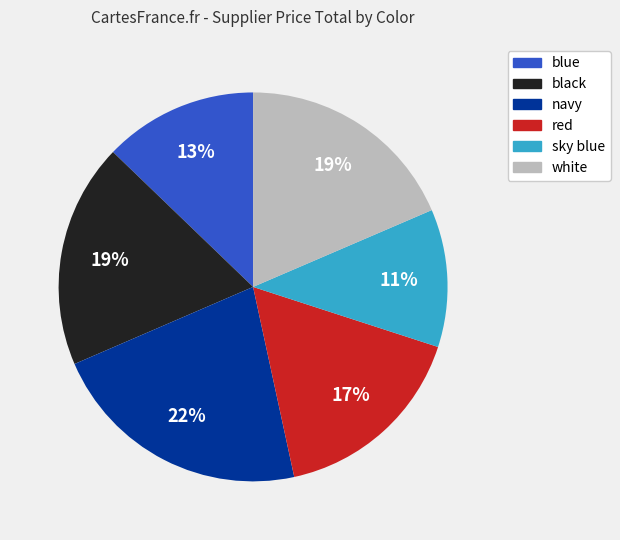

What is the smallest slice in the pie chart?

sky blue